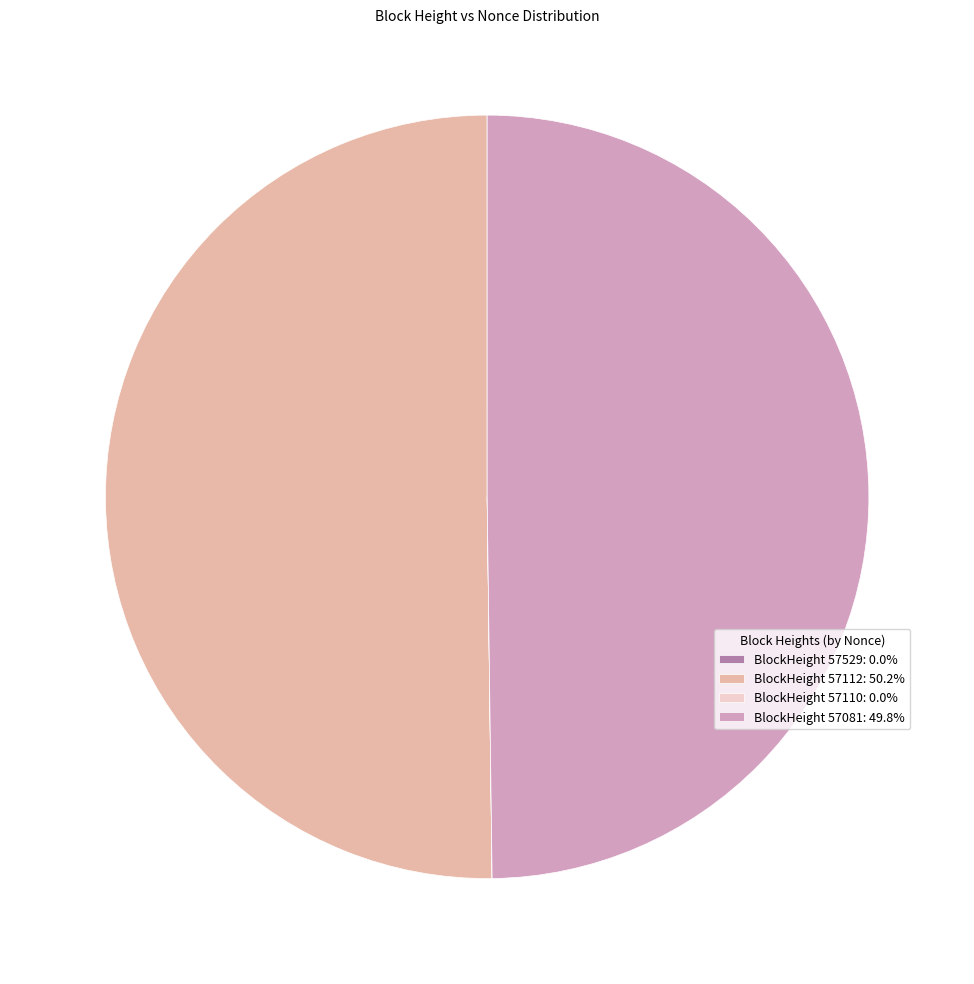

Combined, do BlockHeight 57081: 49.8% and BlockHeight 57112: 50.2% account for over 50%?

Yes